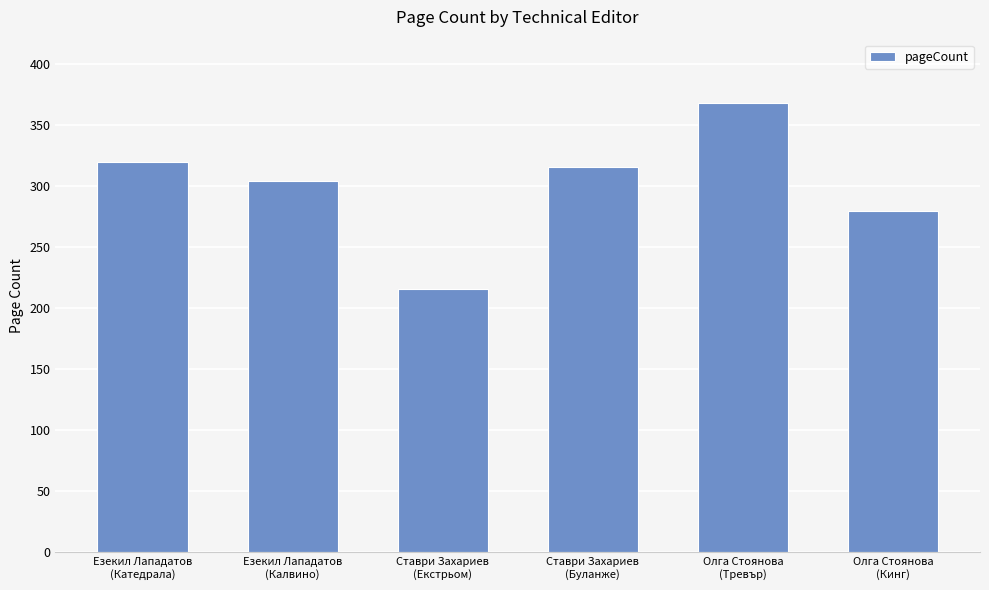

How many data points are less than 316?

3